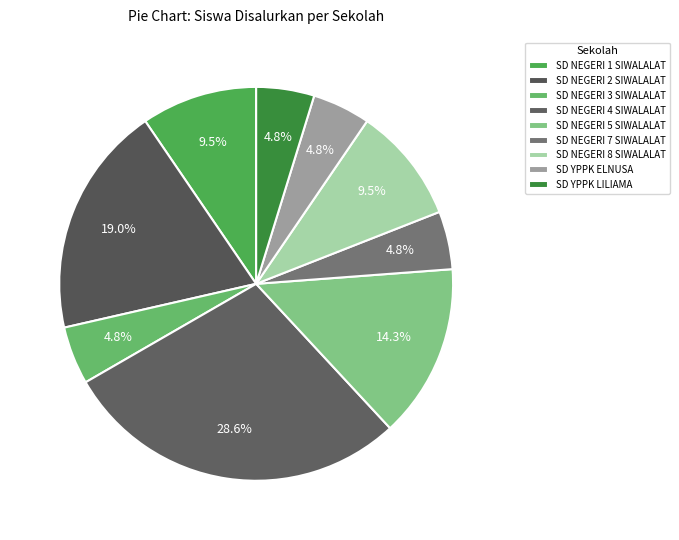

Rank the categories by value from highest to lowest.

SD NEGERI 4 SIWALALAT, SD NEGERI 2 SIWALALAT, SD NEGERI 5 SIWALALAT, SD NEGERI 1 SIWALALAT, SD NEGERI 8 SIWALALAT, SD NEGERI 3 SIWALALAT, SD NEGERI 7 SIWALALAT, SD YPPK ELNUSA, SD YPPK LILIAMA